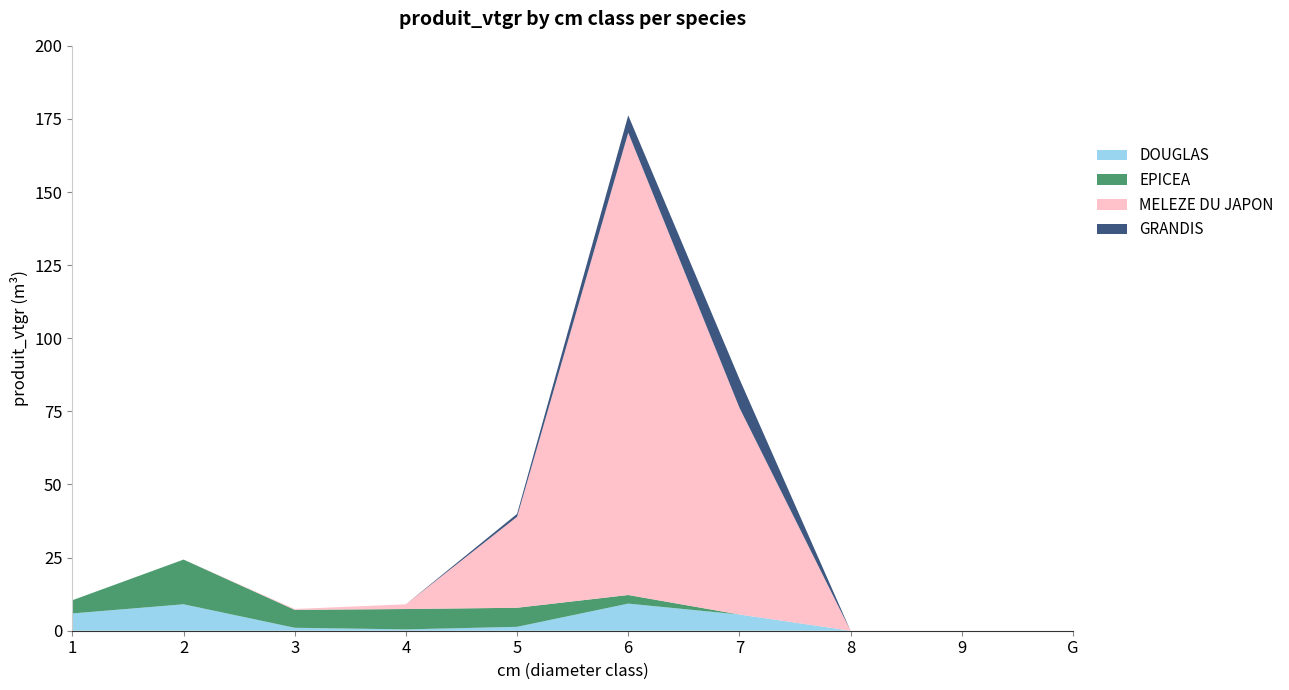

Reading right to left, extract all data points from this chart.

DOUGLAS: 0.0	0.0	0.0	5.5	9.3	1.3	0.5	1.0	9.0	5.9
EPICEA: 0.0	0.0	0.0	0.0	2.9	6.5	7.0	6.1	15.3	4.5
MELEZE DU JAPON: 0.0	0.0	0.0	70.7	158.1	31.1	1.6	0.3	0.0	0.0
GRANDIS: 0.0	0.0	0.0	9.8	5.9	1.0	0.0	0.0	0.0	0.0